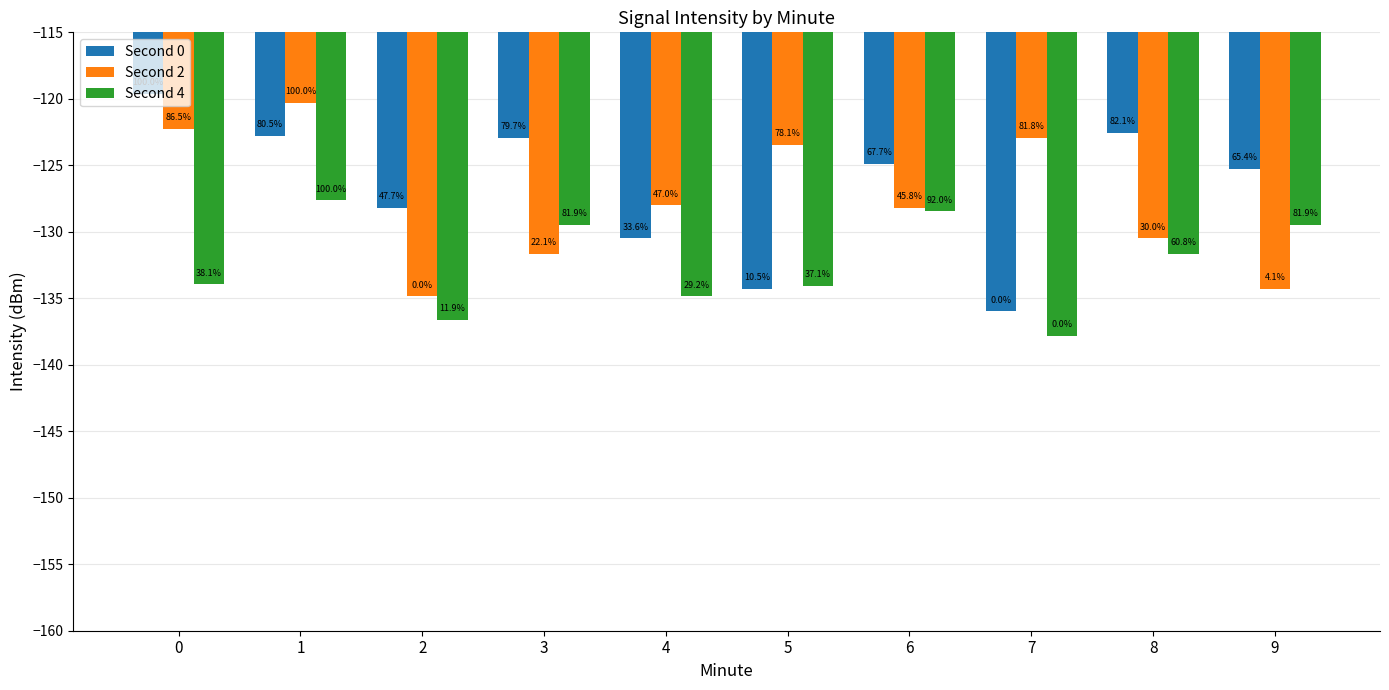

How many bars are there in each group?

3